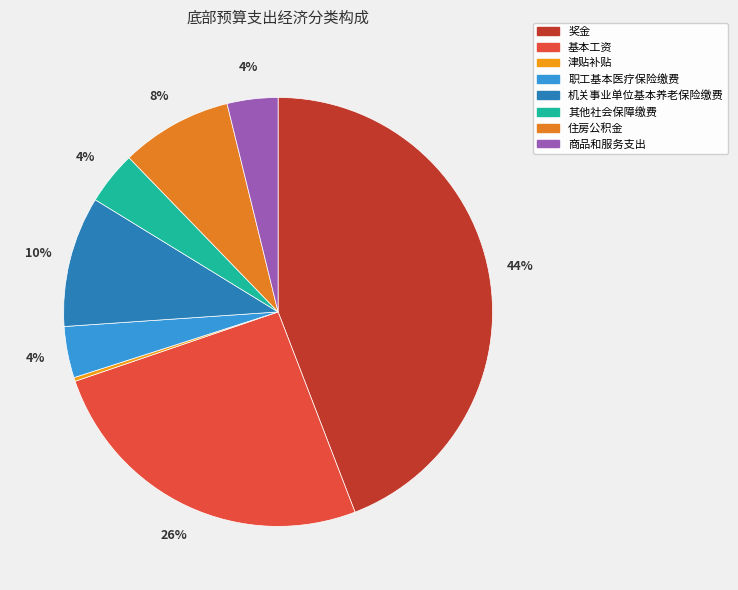

Between 基本工资 and 其他社会保障缴费, which is larger?

基本工资